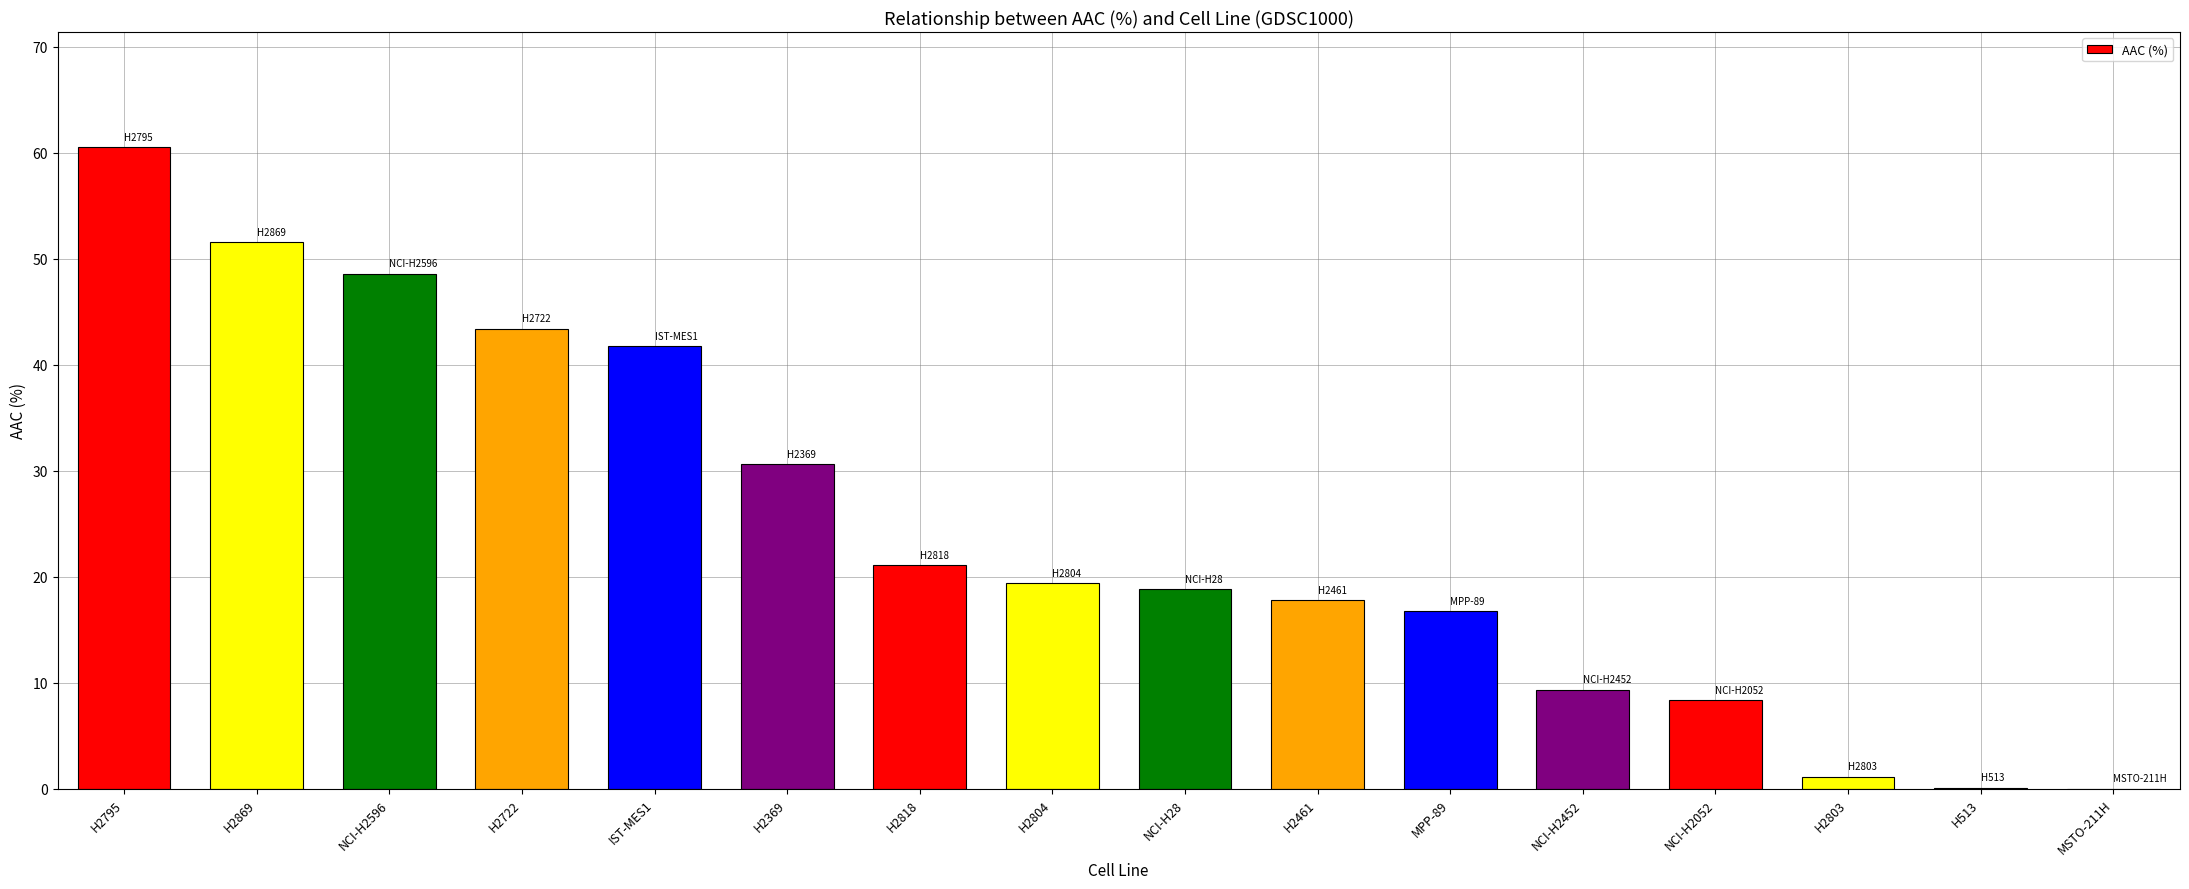

What is the change in value from H2818 to NCI-H2052?

-12.7